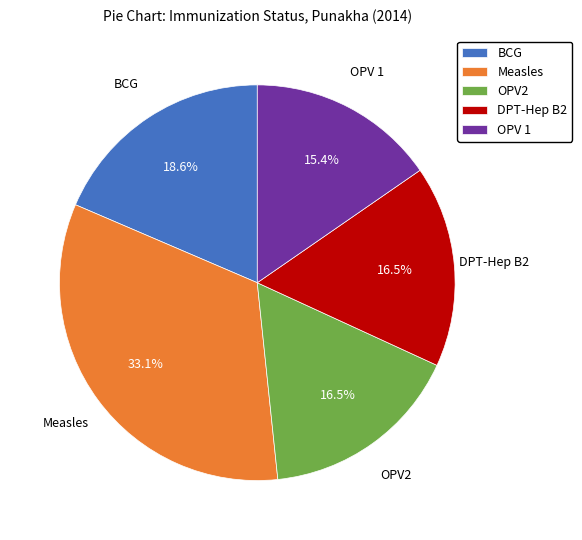

What percentage is NOT represented by OPV 1?

84.6%